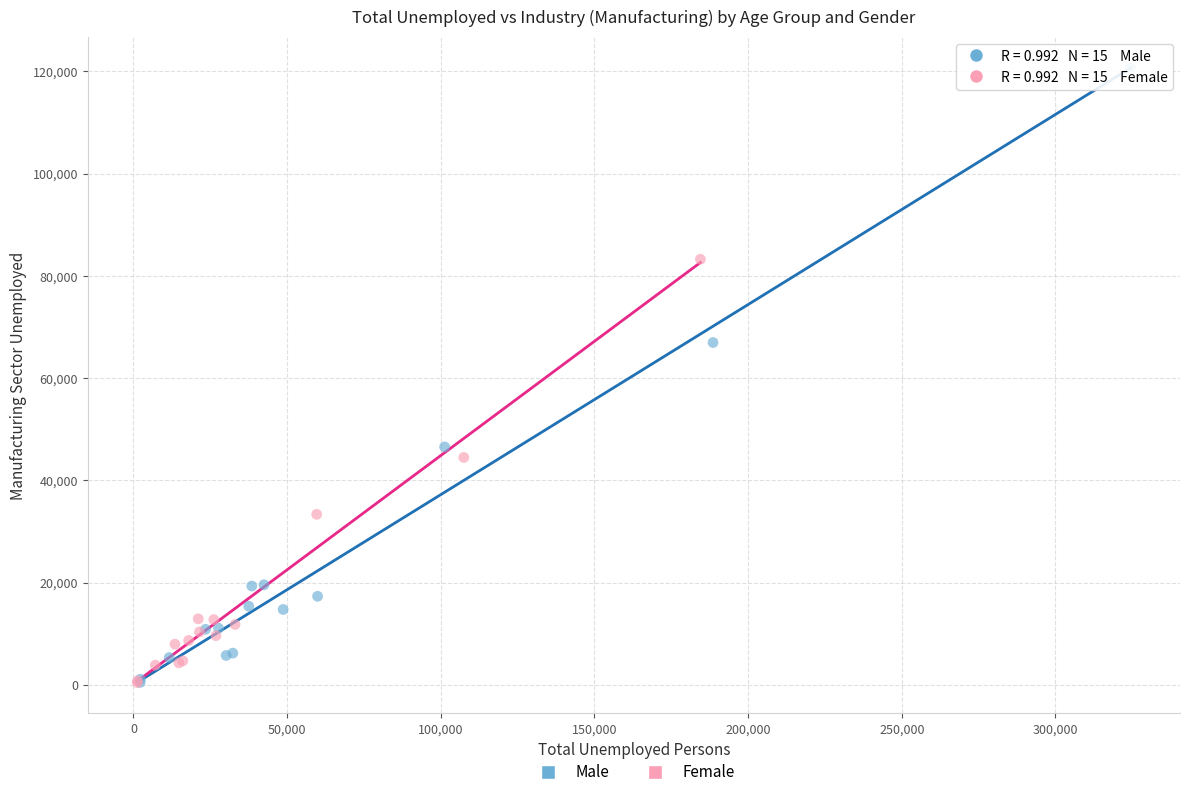

Which series contains the highest Y value?

Male